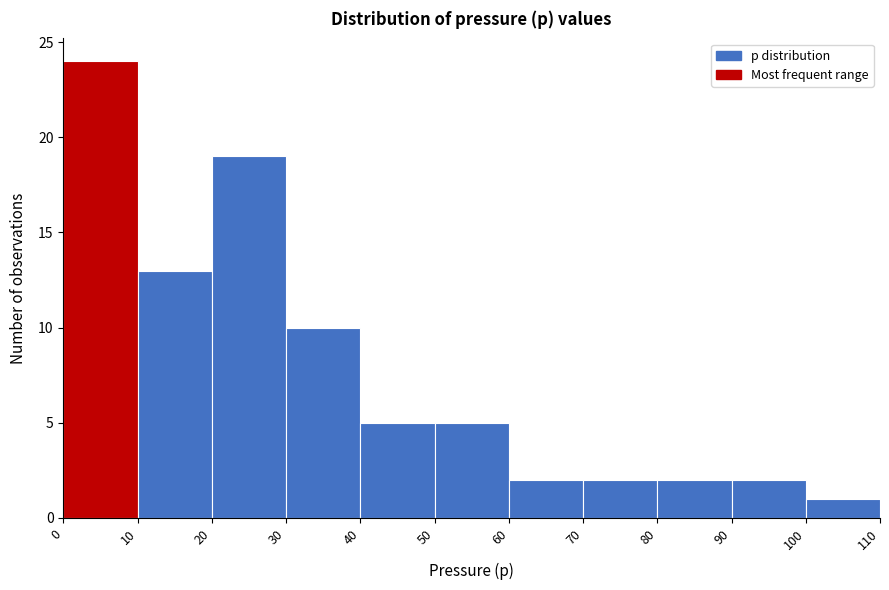

Reading left to right, list every bar in this chart as the range it spans on the x-axis followed by its height. The values are not printed on the chart, so give them approximately, as read against the axis.

0 to 10: 24
10 to 20: 13
20 to 30: 19
30 to 40: 10
40 to 50: 5
50 to 60: 5
60 to 70: 2
70 to 80: 2
80 to 90: 2
90 to 100: 2
100 to 110: 1